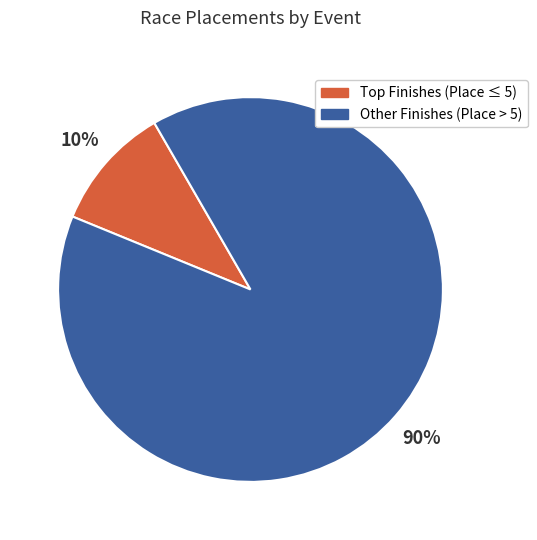

Is there a majority slice in this chart?

Yes